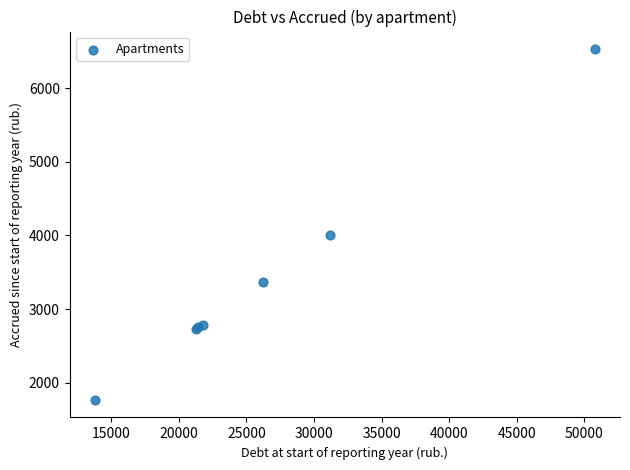

What Y value in the scatter plot is closest to 4148?

4006.7